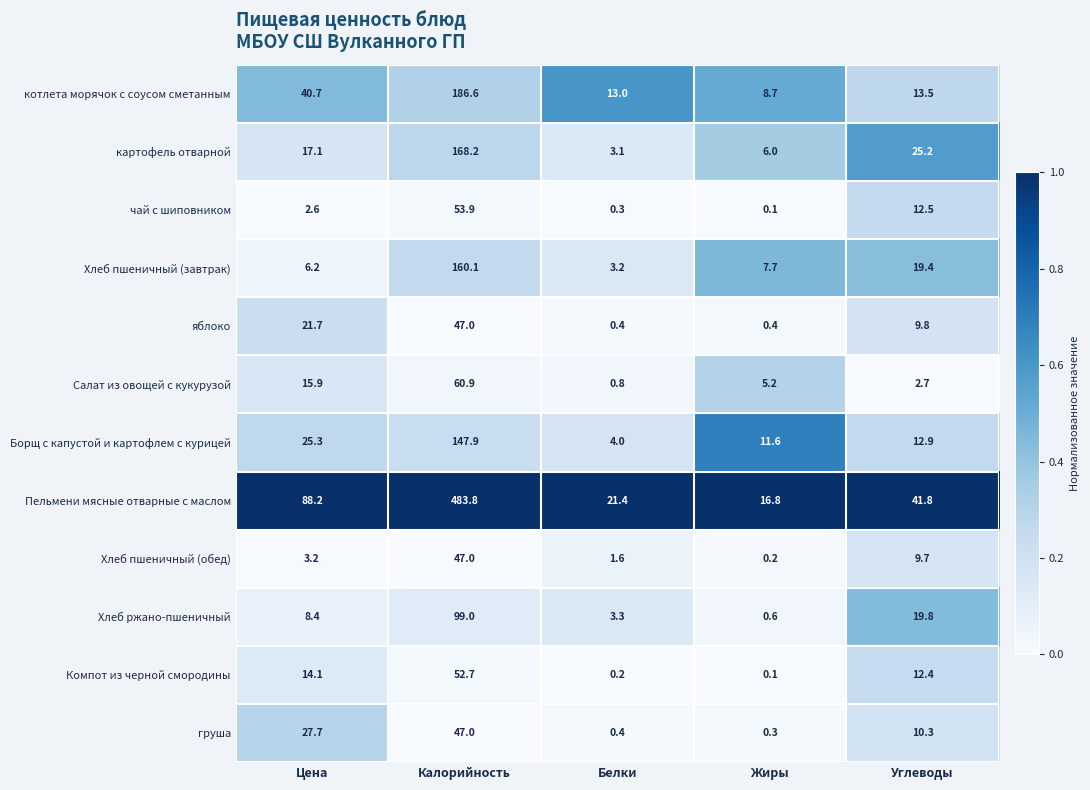

At which category is the sum across all series the highest?

Калорийность